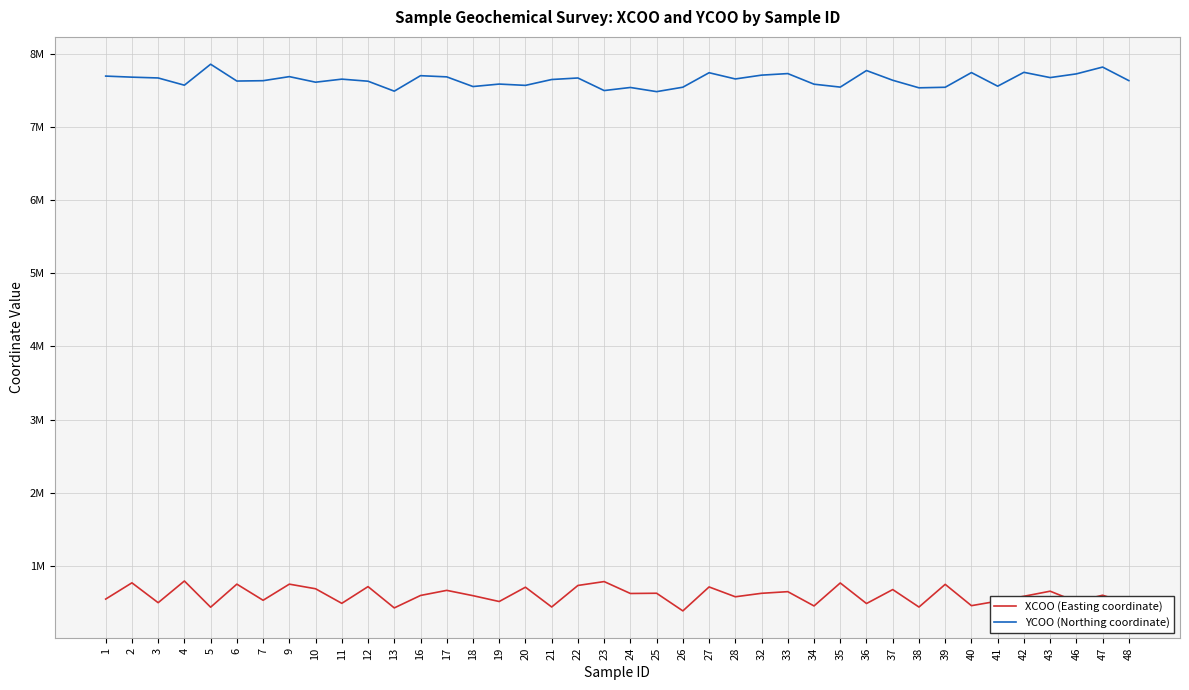

What are all the series names shown in the legend?

XCOO (Easting coordinate), YCOO (Northing coordinate)